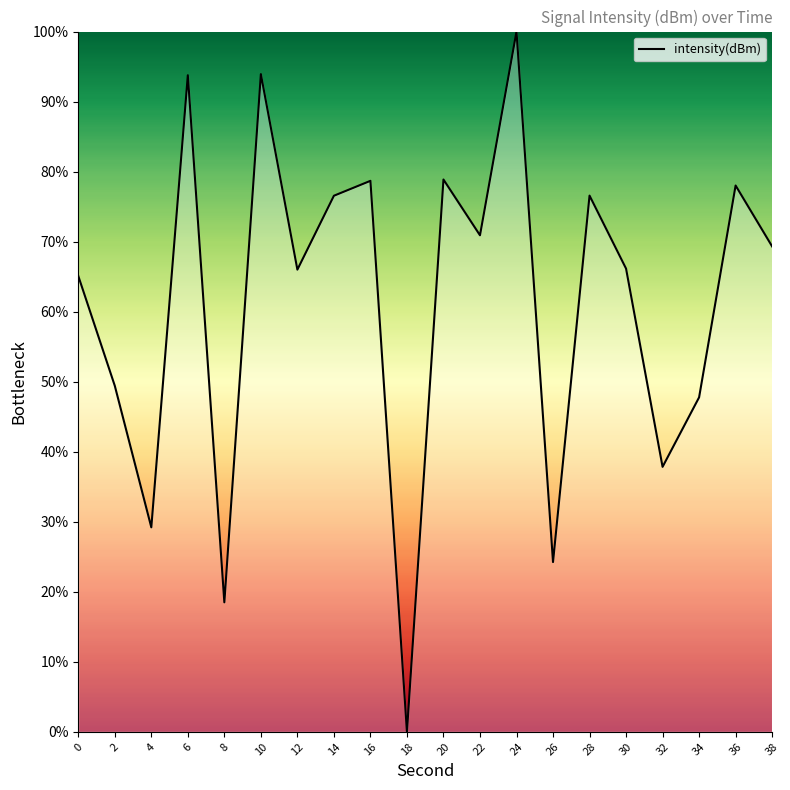

At which category does the chart reach its minimum across all series?

18